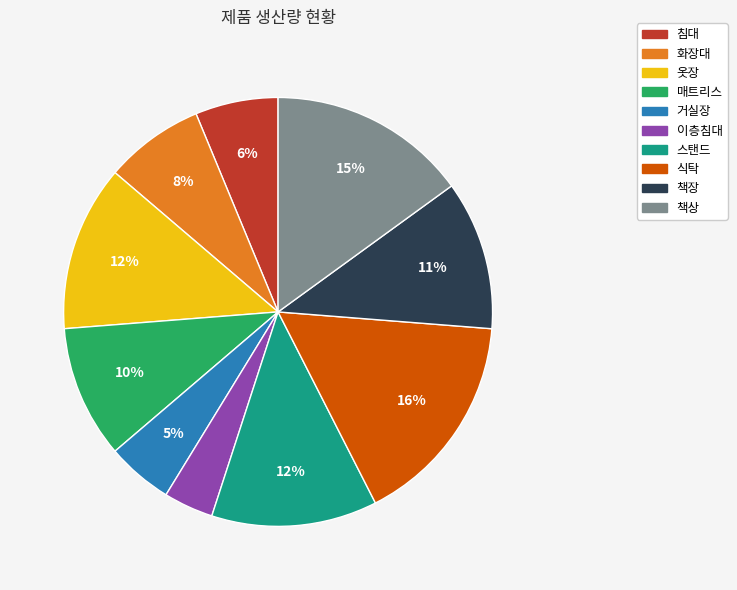

The 침대 slice represents 6% of the pie. True or false?

True